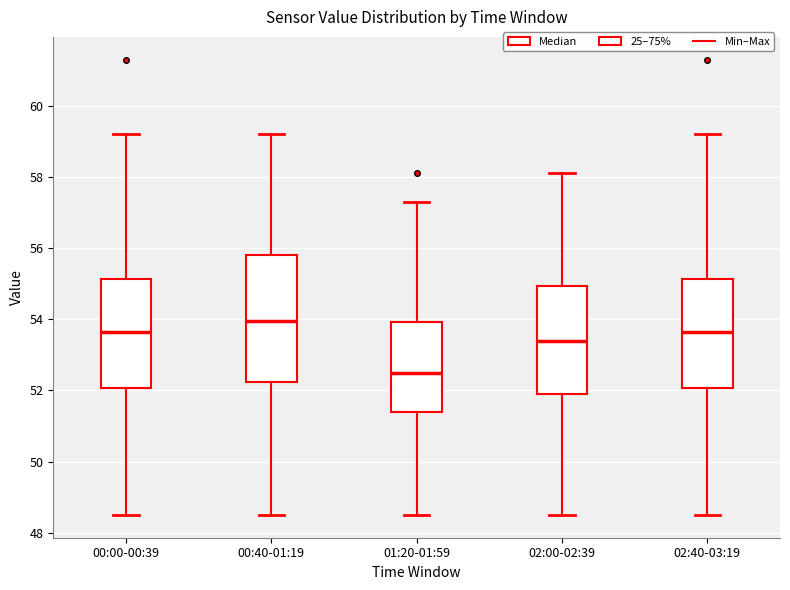

Which box's median line is the highest?

00:40-01:19